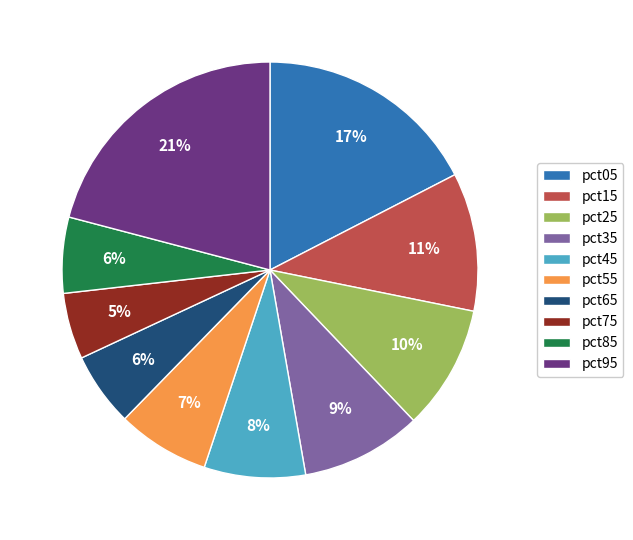

How many segments does this pie chart have?

10